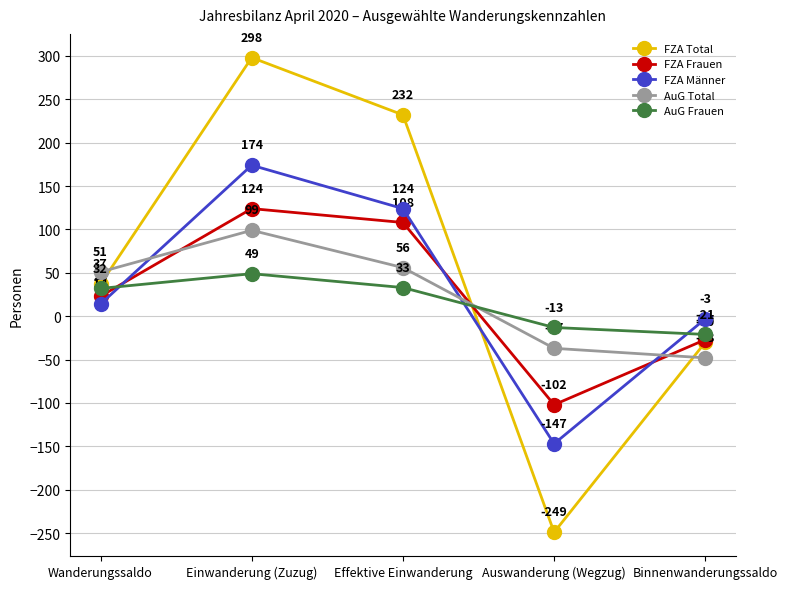

Which series has the widest spread of values?

FZA Total